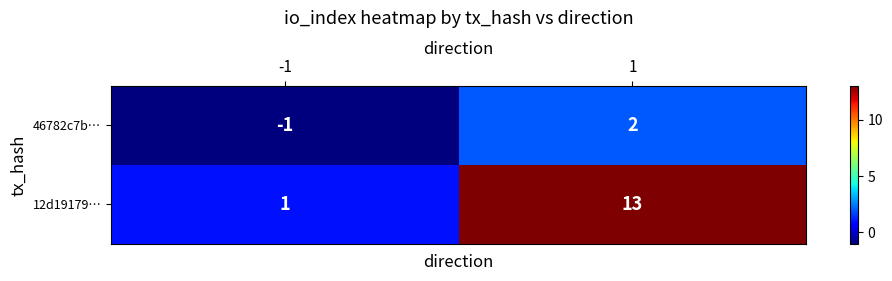

Rank the series by their maximum value, from highest to lowest.

12d19179…, 46782c7b…